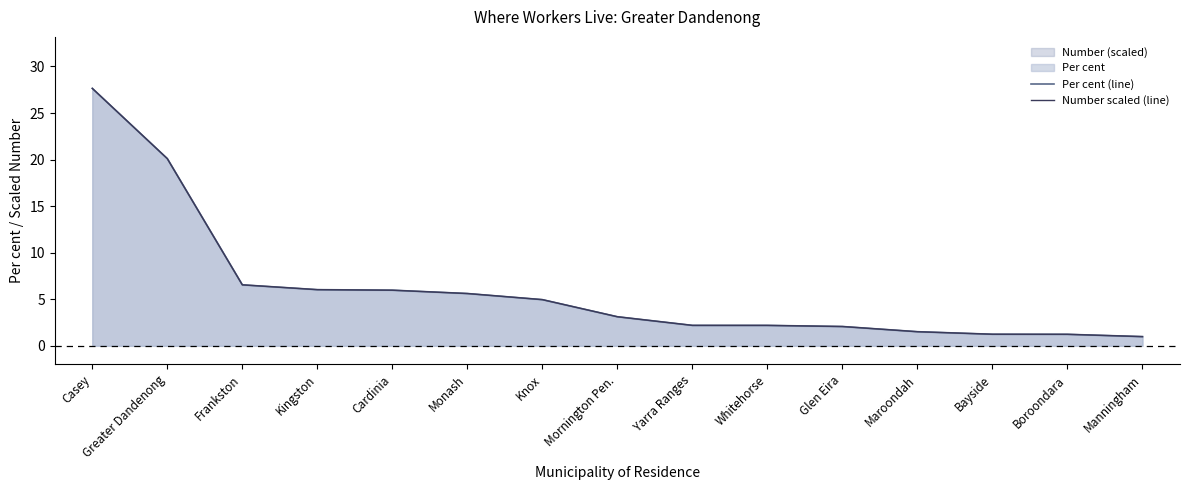

What position from the left is Cardinia?

5